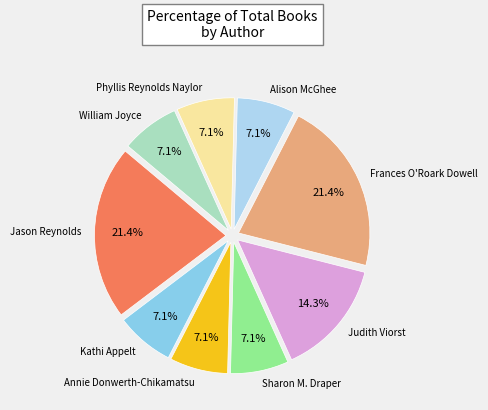

Count the number of slices in the pie.

9